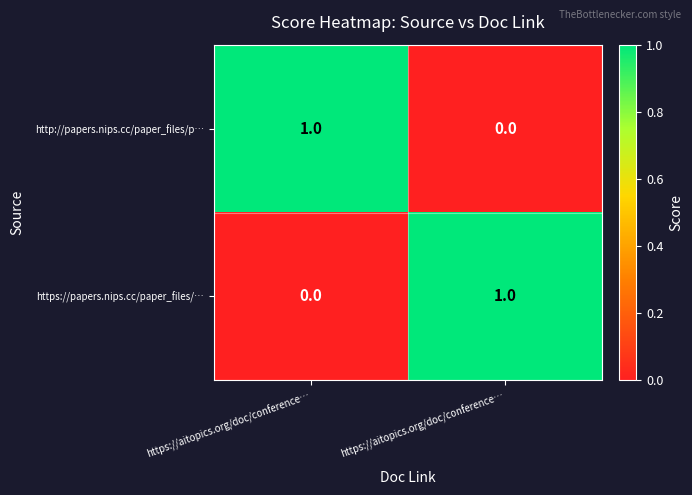

How many data points does each series have?

2